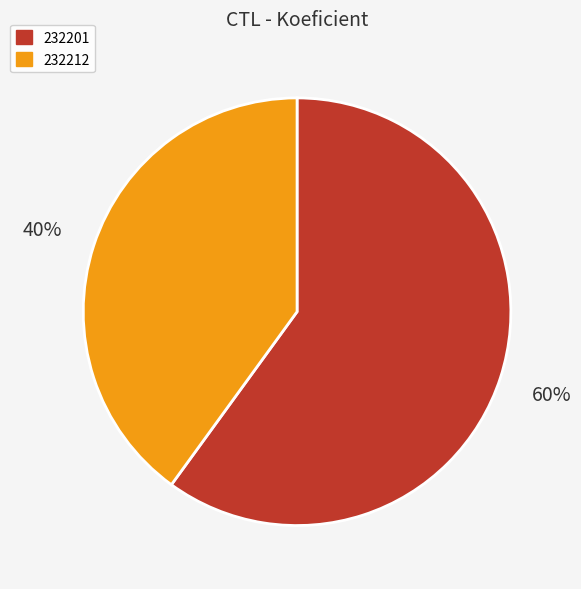

What is the smallest slice in the pie chart?

232212